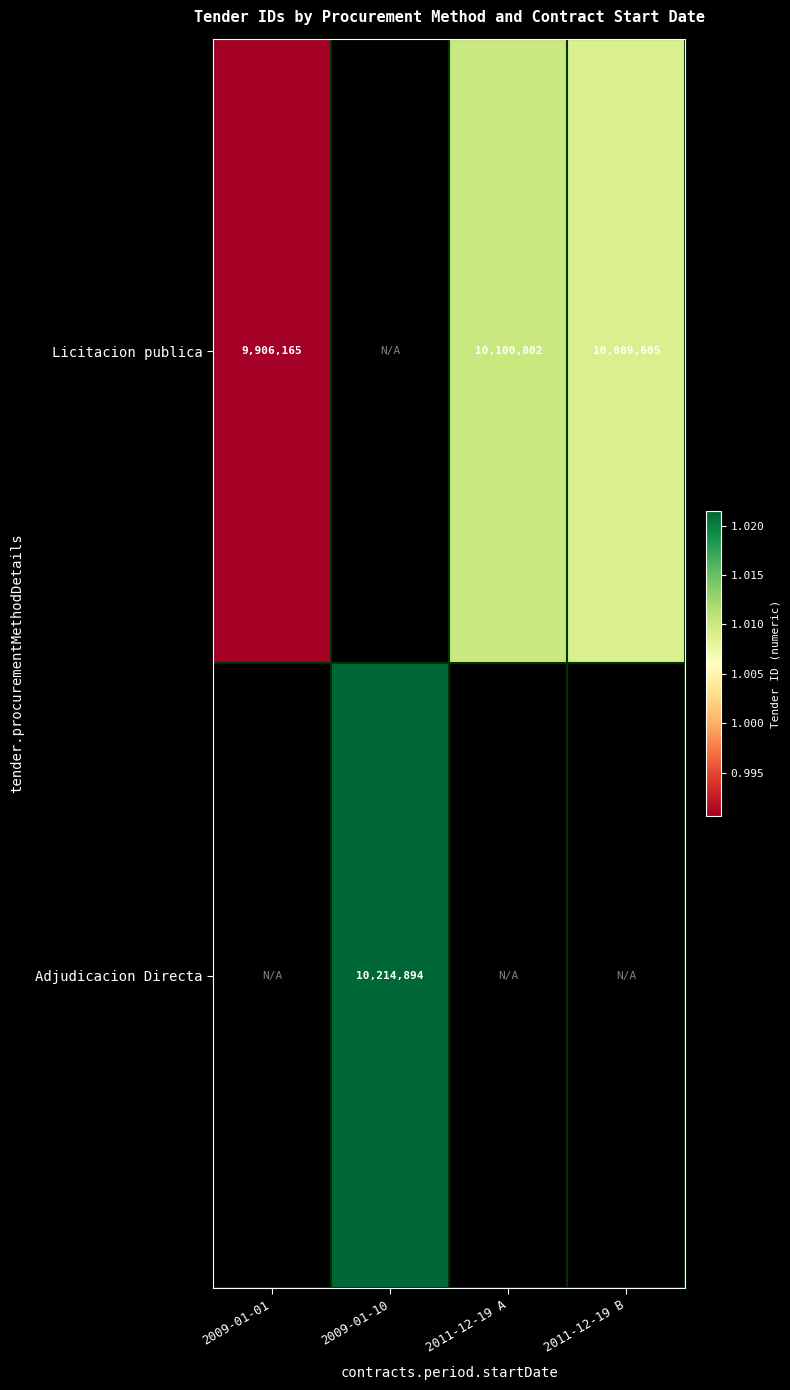

The value of Licitacion publica at 2009-01-01 is 9906165. True or false?

True